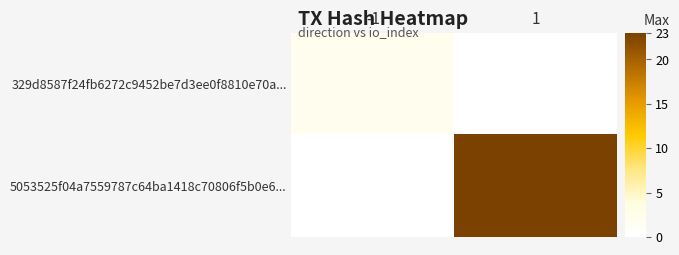

Reading left to right, what are all the values shown in this chart?

329d8587f24fb6272c9452be7d3ee0f8810e70a...: -1=2	1=0
5053525f04a7559787c64ba1418c70806f5b0e6...: -1=0	1=23